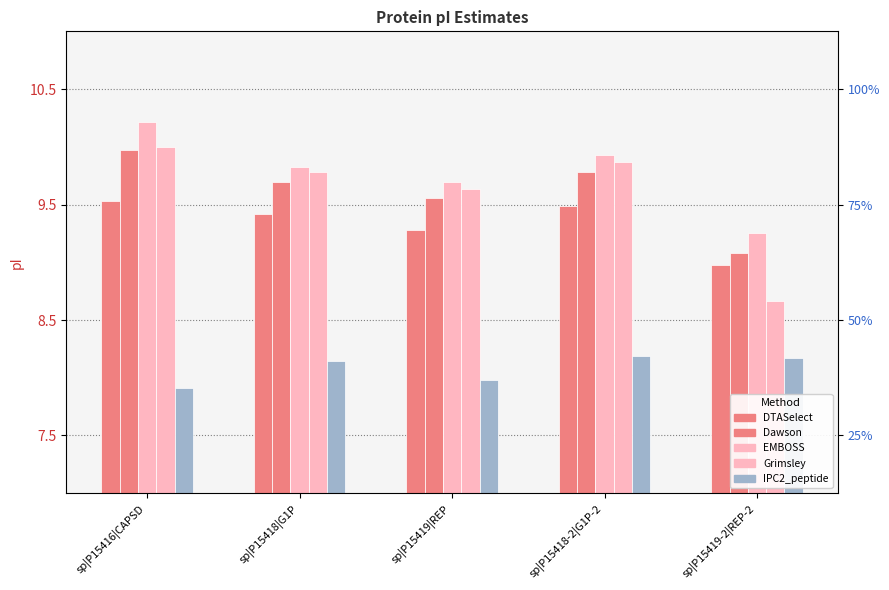

Is it true that IPC2_peptide equals 14.1 at sp|P15416|CAPSD?

False